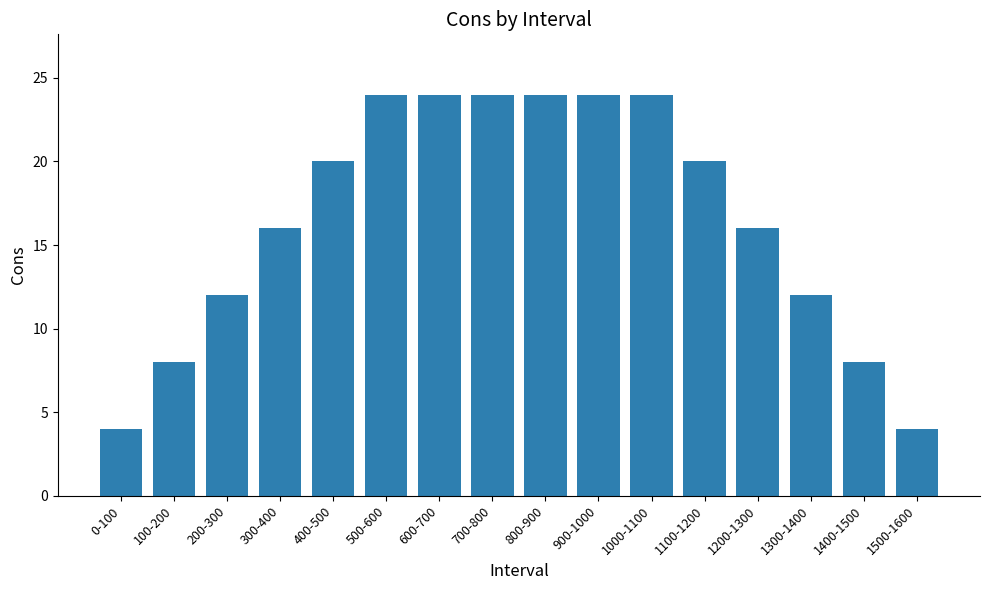

What is the sum of the values at 1500-1600 and 500-600?

28